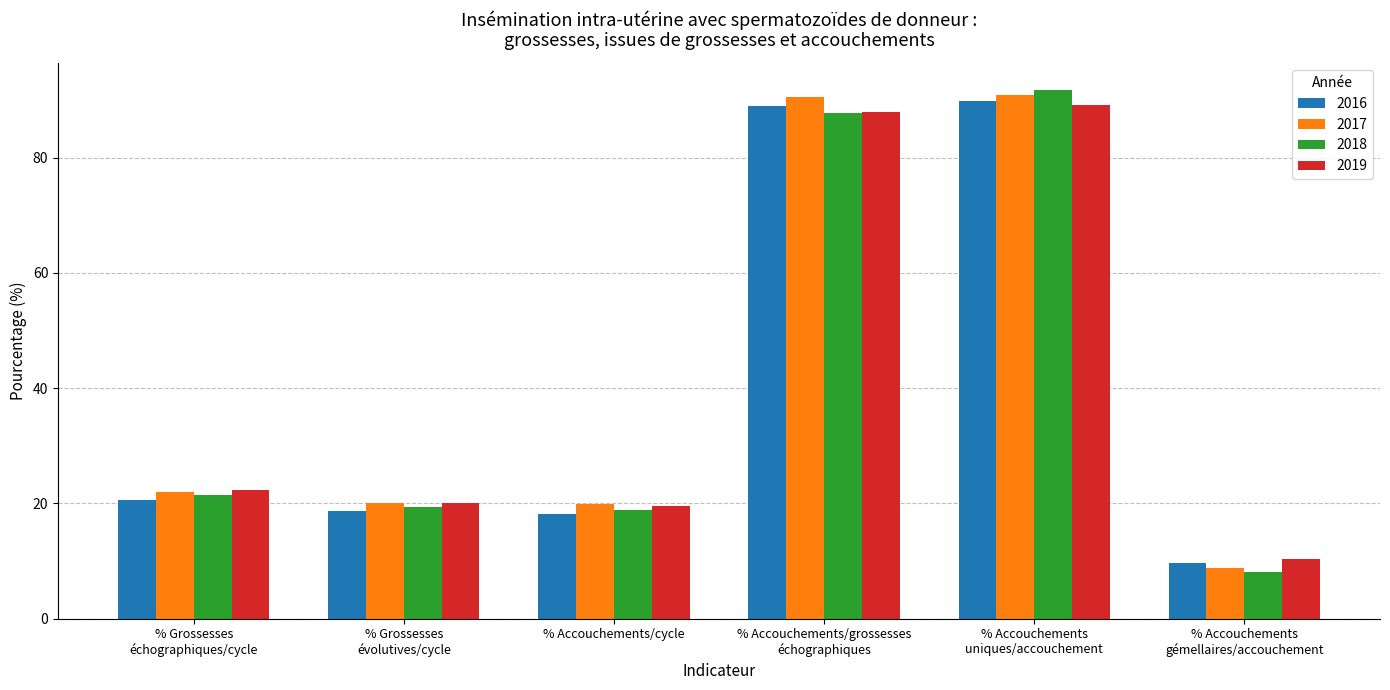

At which label is 2017 closest to 49?

% Grossesses
échographiques/cycle